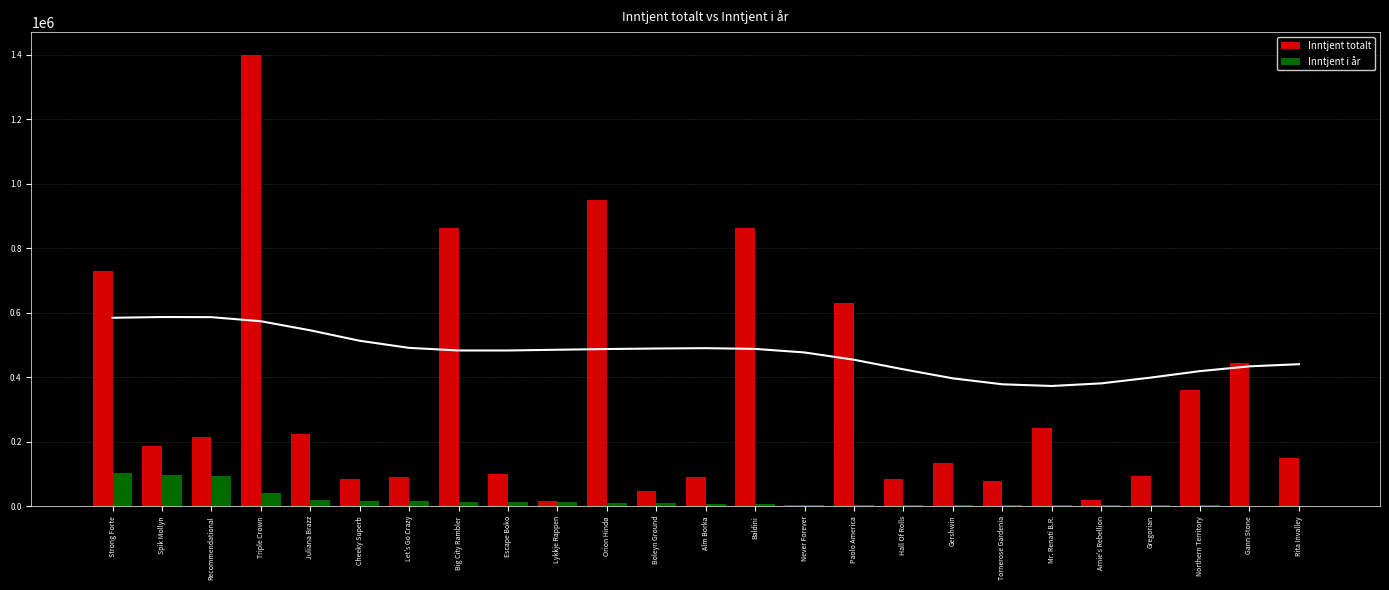

True or false: Inntjent totalt has a value of 406325 at Triple Crown.

False